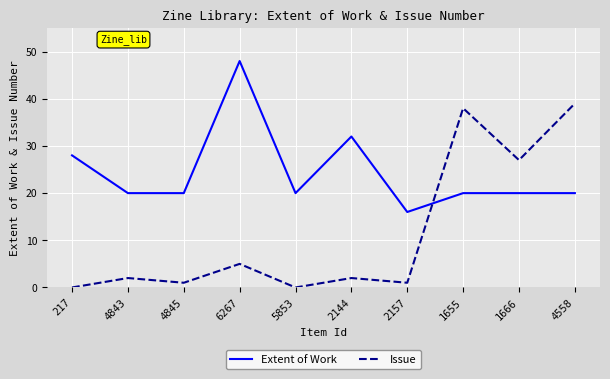

What is the approximate value of Issue at 2157?

1